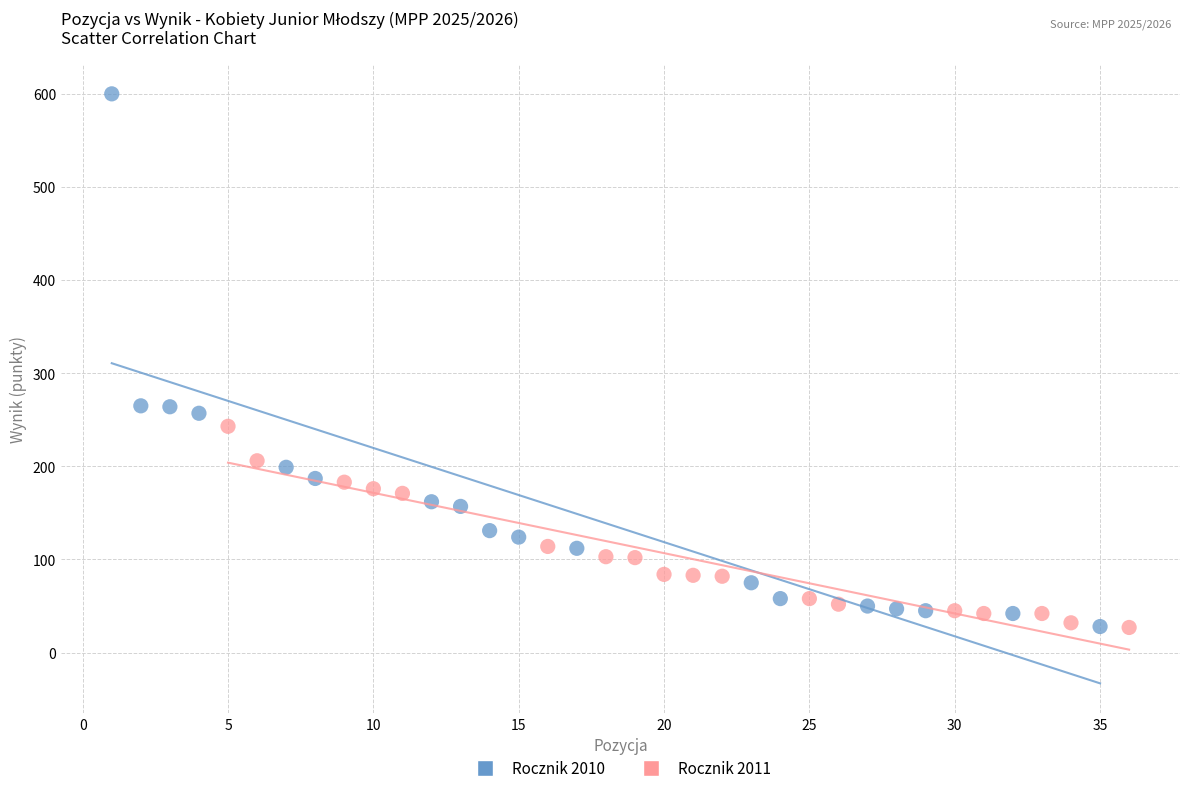

Which series contains the highest Y value?

Rocznik 2010